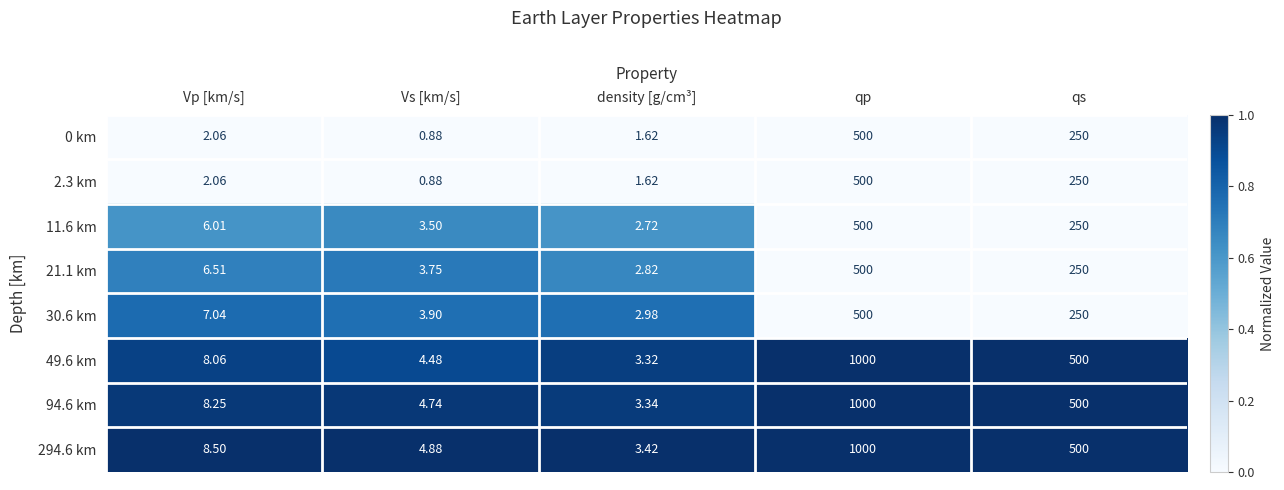

What is the spread (max minus min) of values at Vp [km/s]?

6.4